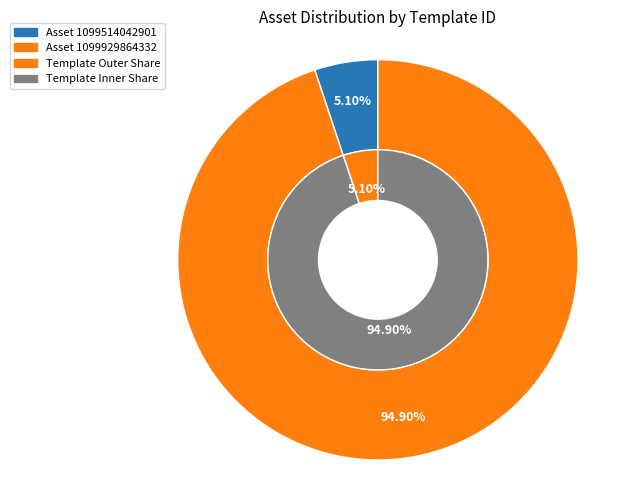

The 1099514042901 slice represents 1% of the pie. True or false?

False